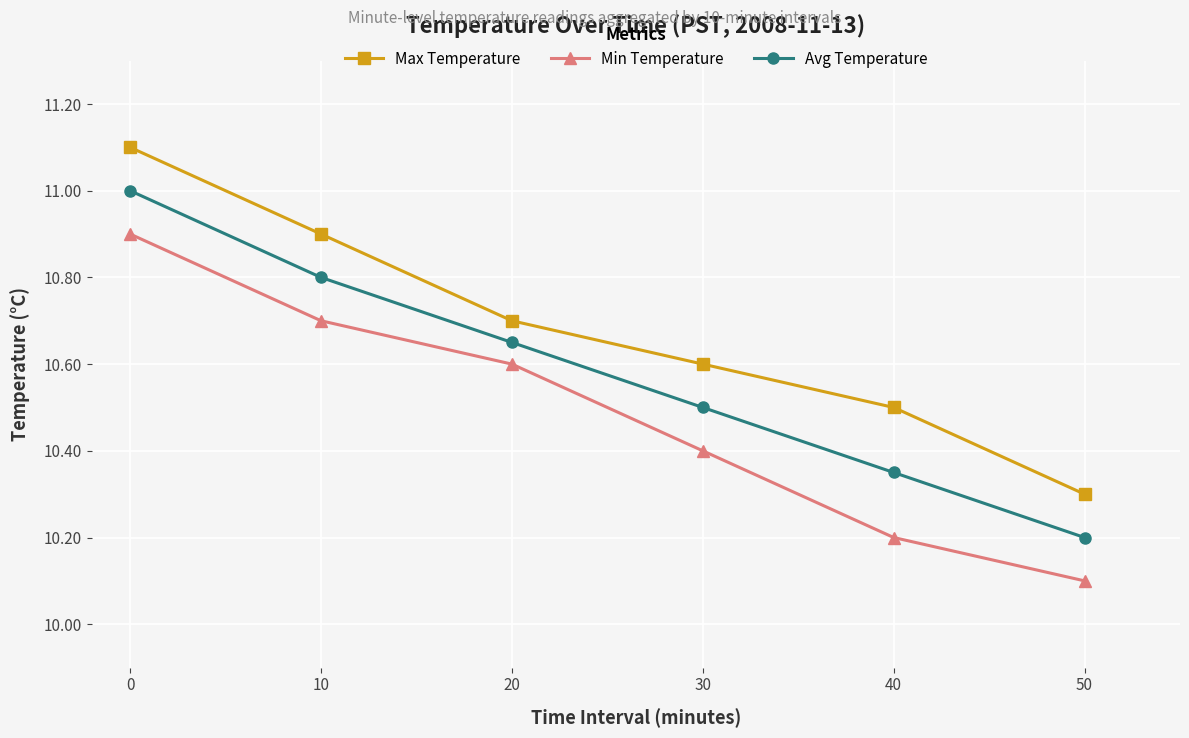

How many lines are shown in the chart?

3